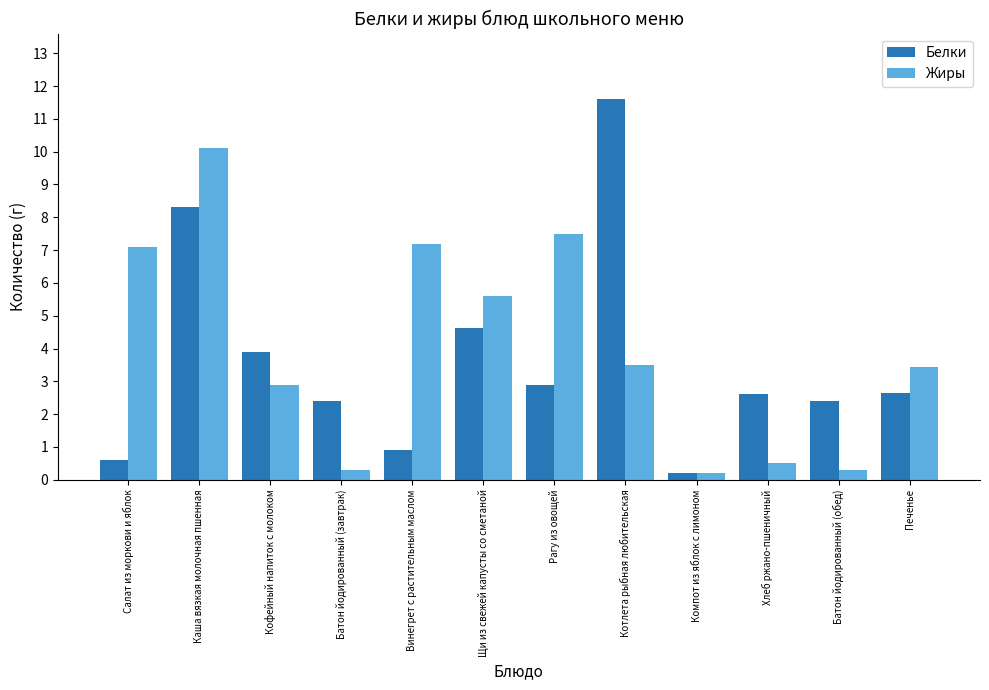

What is the approximate value of Белки at Кофейный напиток с молоком?

3.9